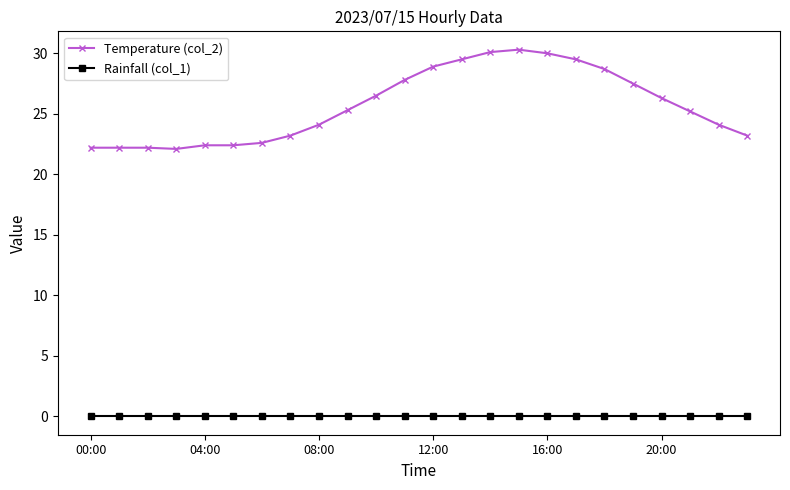

What is the difference between the maximum and minimum values in the Temperature (col_2) series?

8.2